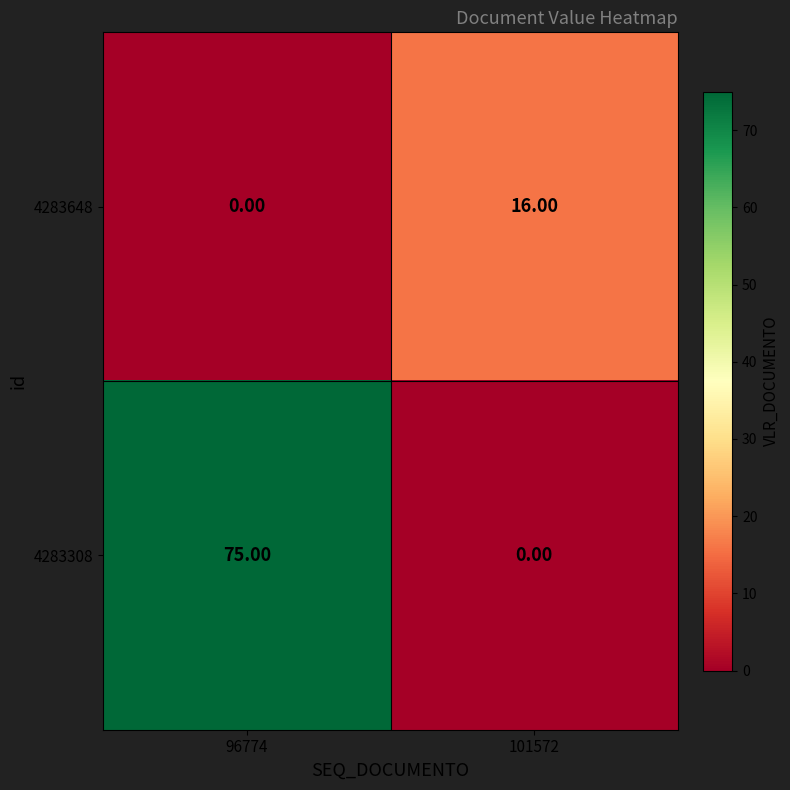

Between 96774 and 101572, which series saw the biggest shift?

4283308